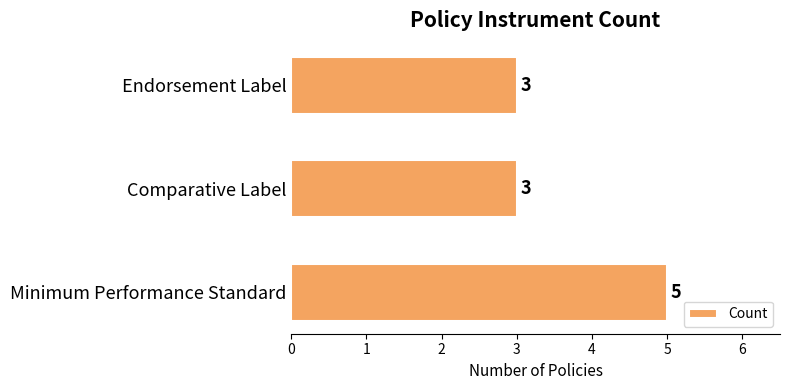

What is the ratio of the value at Endorsement Label to the value at Minimum Performance Standard?

0.6